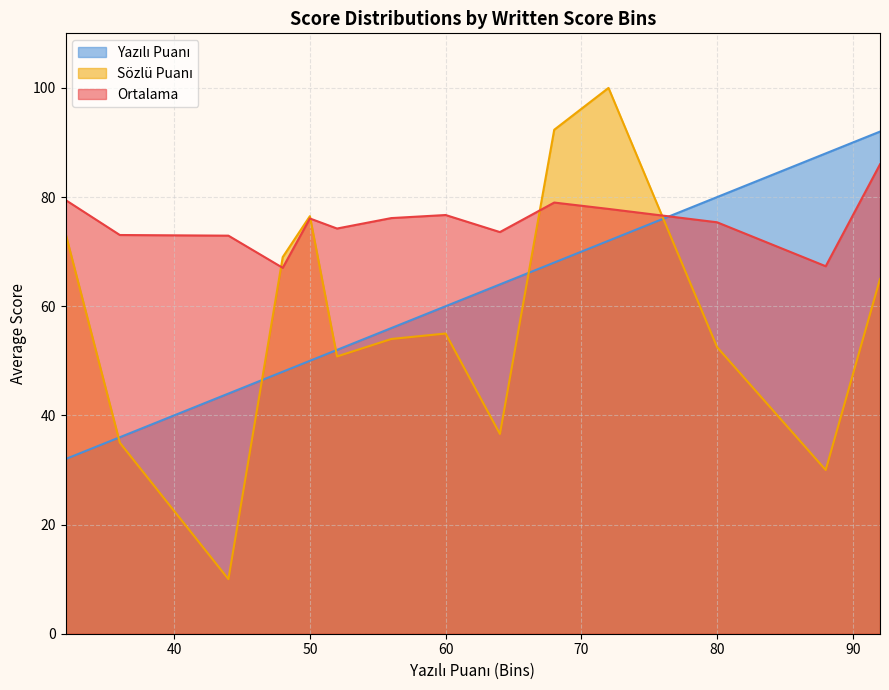

The Ortalama series shows 42.8 at 50. True or false?

False